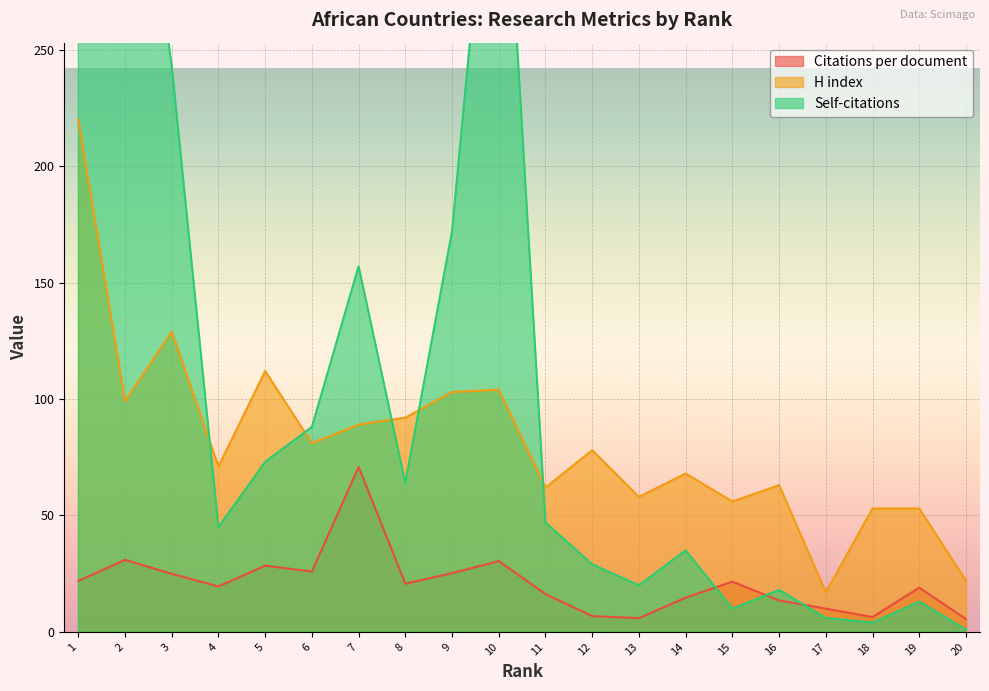

Rank the categories by Self-citations value from highest to lowest.

1, 2, 10, 3, 9, 7, 6, 5, 8, 11, 4, 14, 12, 13, 16, 19, 15, 17, 18, 20